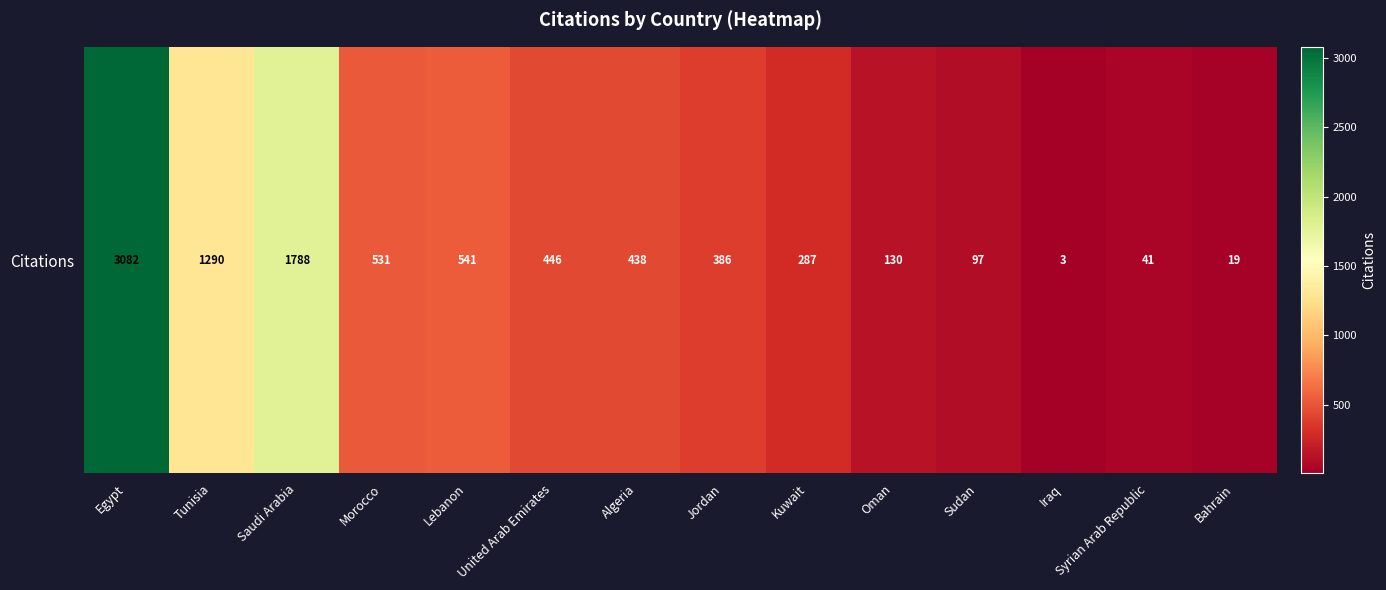

Rank the categories by value from lowest to highest.

Iraq, Bahrain, Syrian Arab Republic, Sudan, Oman, Kuwait, Jordan, Algeria, United Arab Emirates, Morocco, Lebanon, Tunisia, Saudi Arabia, Egypt